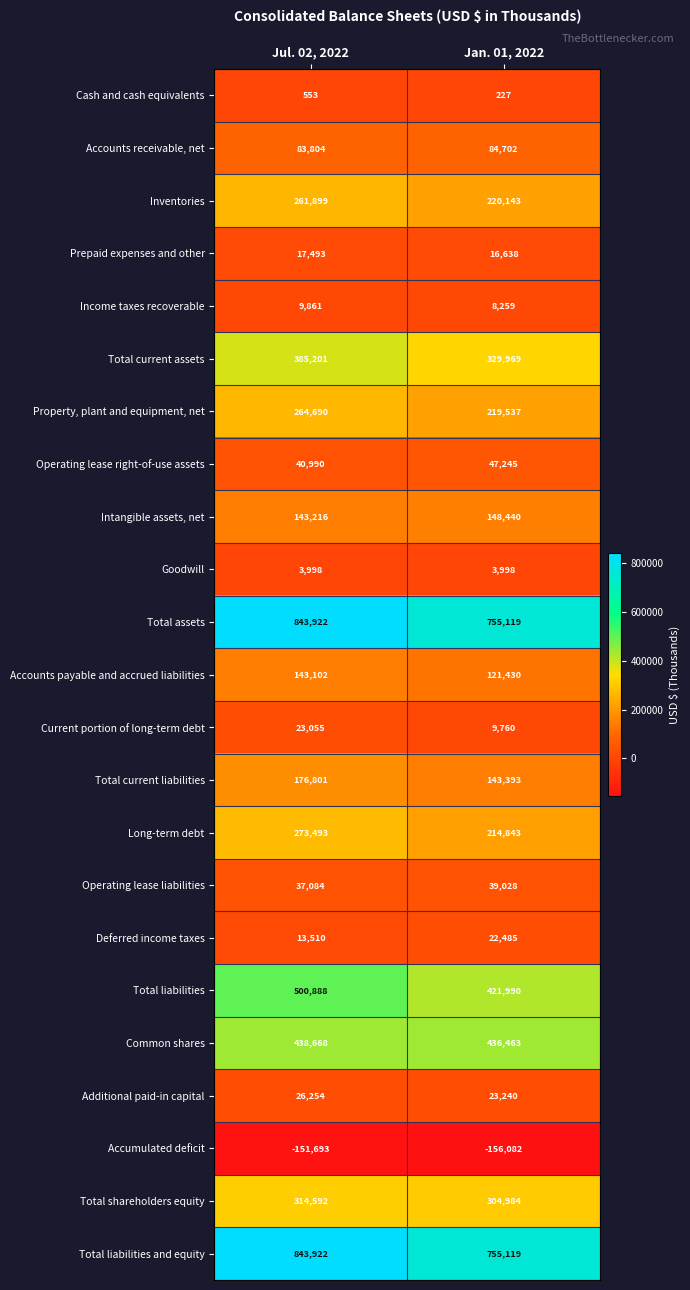

What is the average value of the Current portion of long-term debt series?

16408